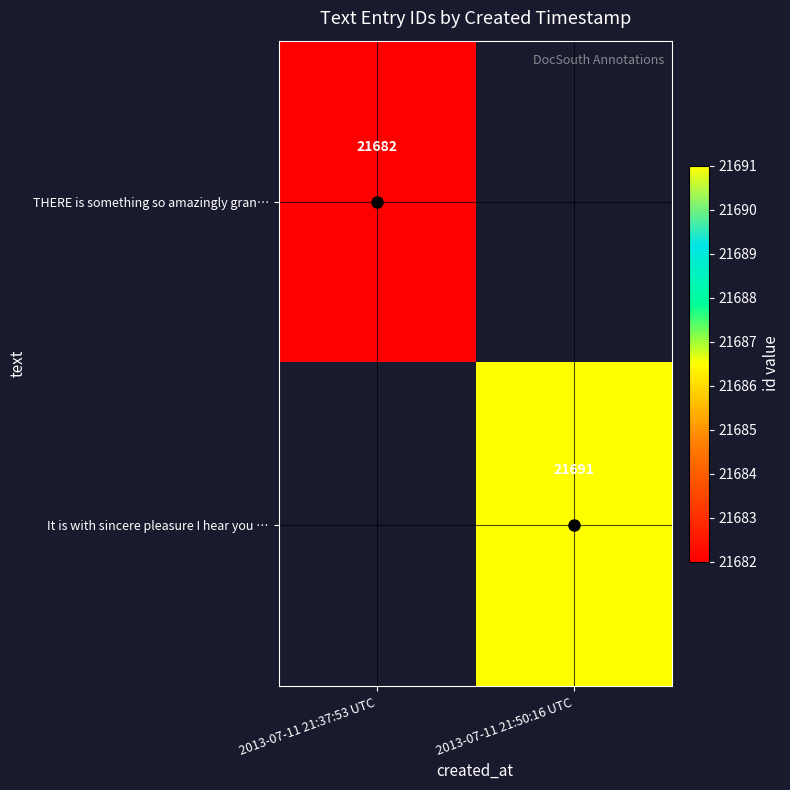

True or false: It is with sincere pleasure I hear you … has a value of 21691 at 2013-07-11 21:50:16 UTC.

True